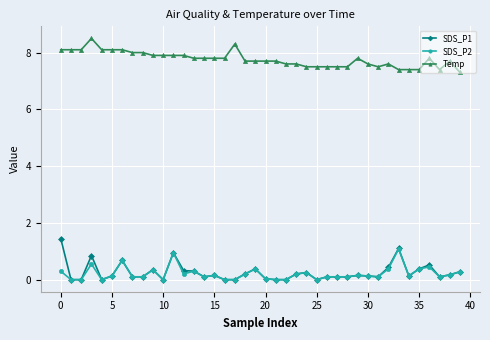

What is the value of the SDS_P1 point at the 28th from the left?

0.1